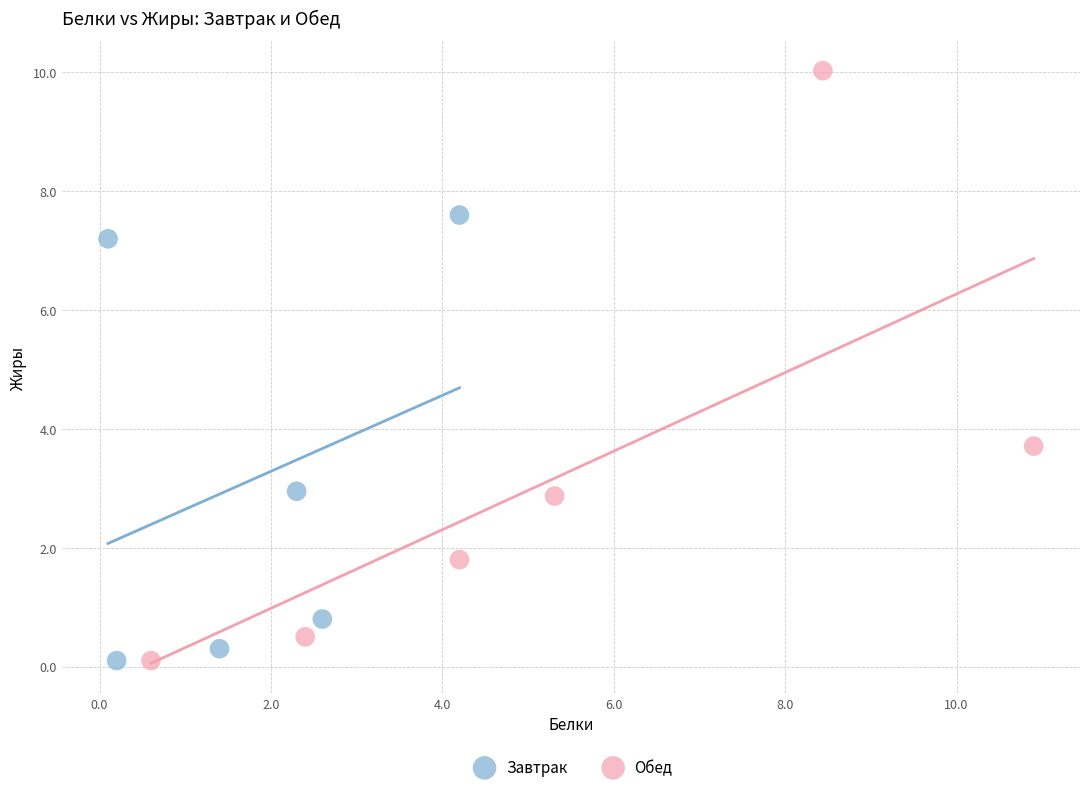

Which series has the largest Y range (max minus min)?

Обед